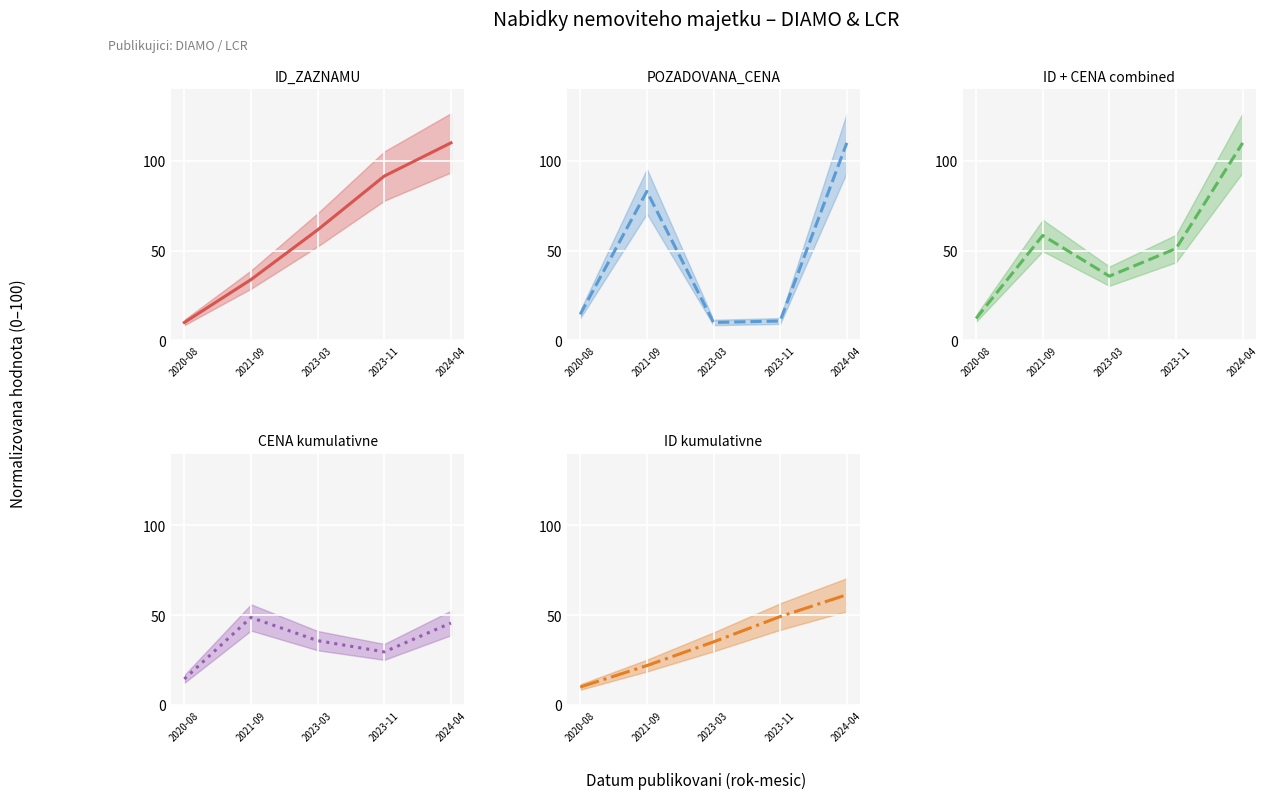

Rank the categories by POZADOVANA_CENA value from highest to lowest.

2024-04, 2021-09, 2020-08, 2023-11, 2023-03